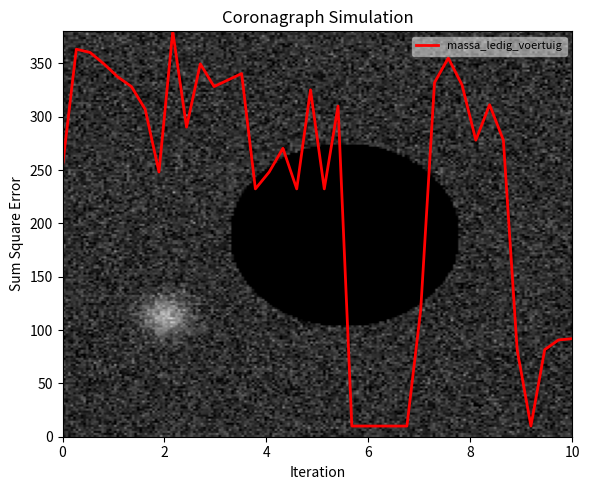

What is the greatest value displayed?

380.0